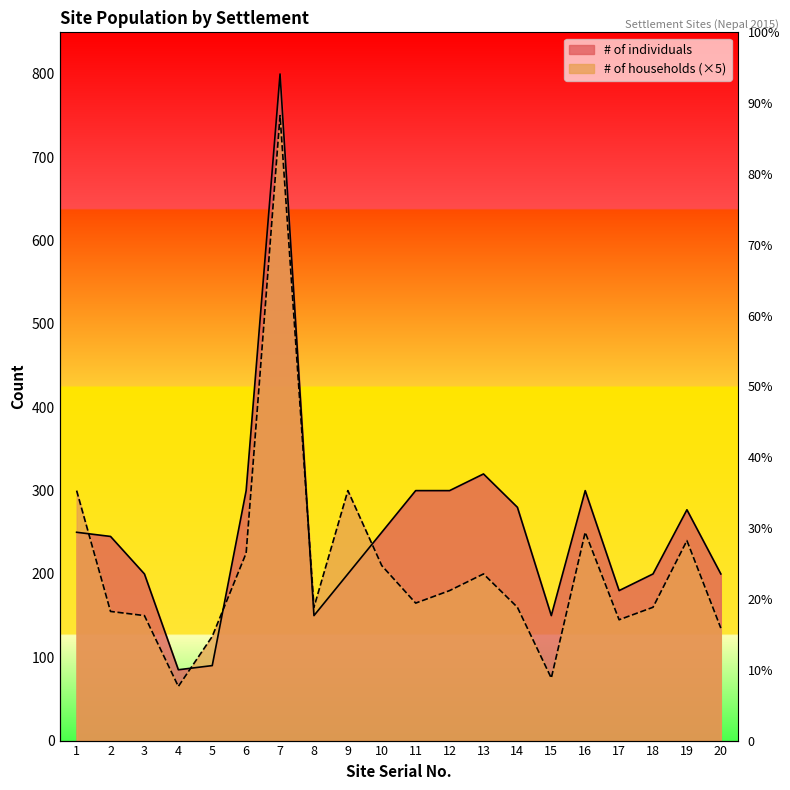

Reading left to right, what are all the values shown in this chart?

# of individuals: 1=250	2=245	3=200	4=85	5=90	6=300	7=800	8=150	9=200	10=250	11=300	12=300	13=320	14=280	15=150	16=300	17=180	18=200	19=277	20=200
# of households: 1=300	2=155	3=150	4=65	5=125	6=225	7=750	8=160	9=300	10=210	11=165	12=180	13=200	14=160	15=75	16=250	17=145	18=160	19=240	20=135